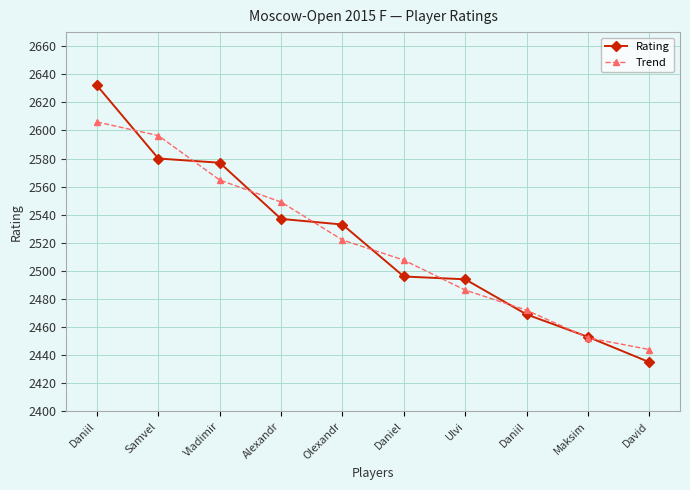

What are all the series names shown in the legend?

Rating, Trend